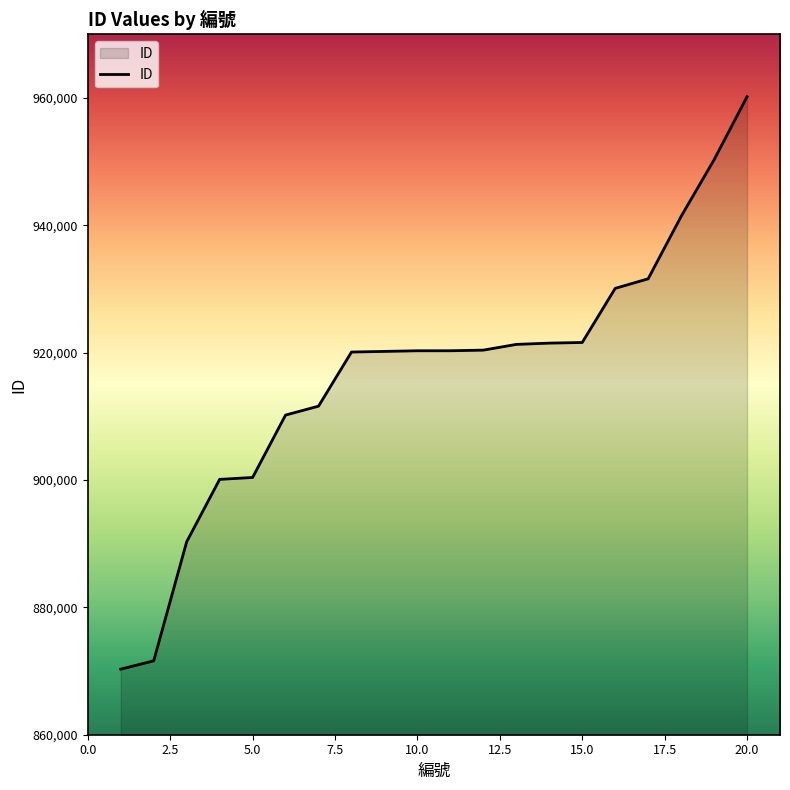

How many categories are shown in the chart?

20